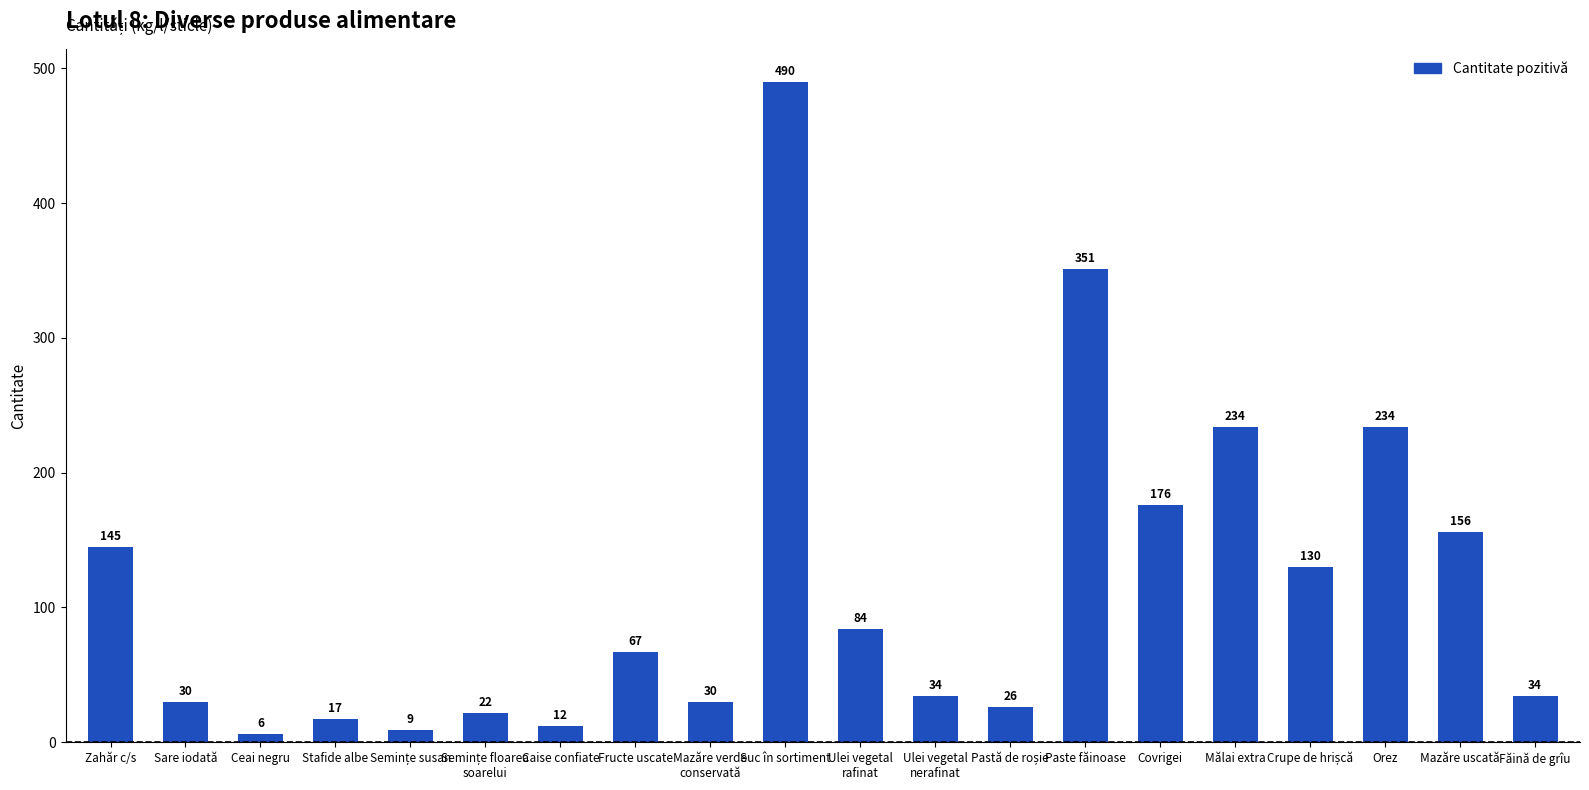

What is the change in value from Ulei vegetal
nerafinat to Covrigei?

+142